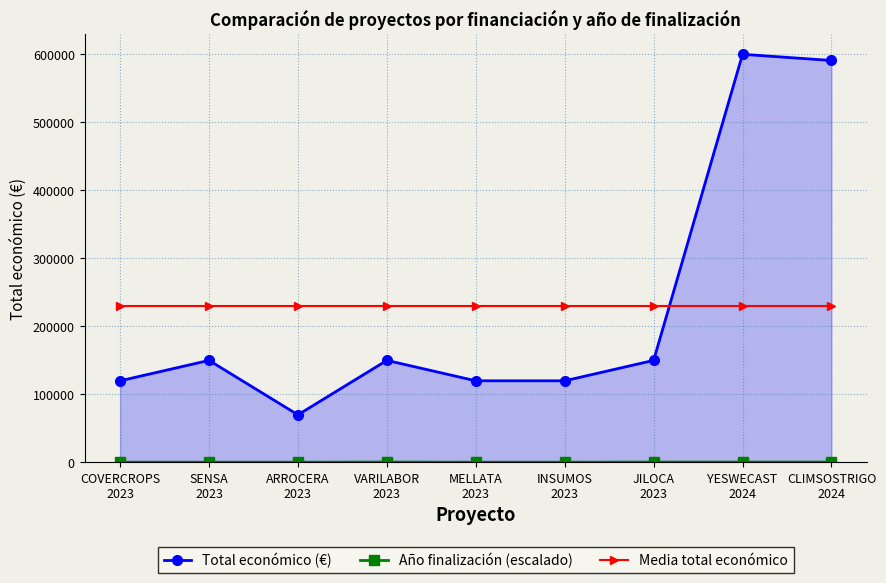

Rank the categories by Año finalización (escalado) value from lowest to highest.

COVERCROPS
2023, SENSA
2023, ARROCERA
2023, MELLATA
2023, INSUMOS
2023, VARILABOR
2023, JILOCA
2023, YESWECAST
2024, CLIMSOSTRIGO
2024